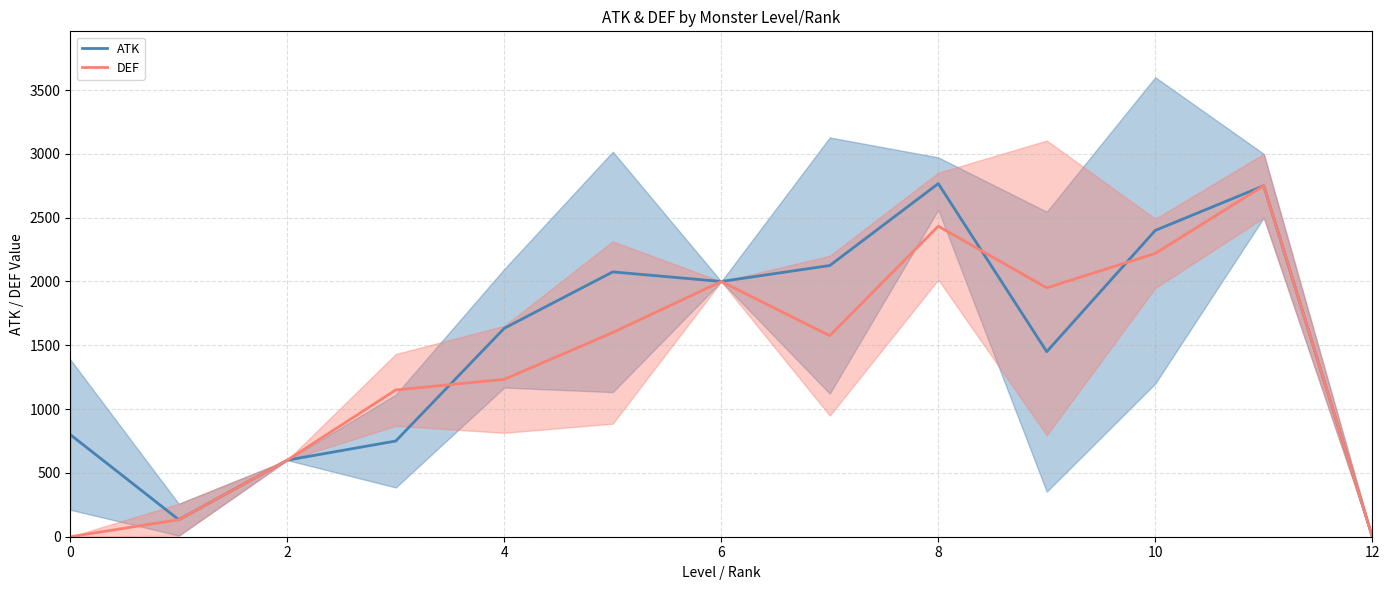

The value of DEF at 8 is 4238.7. True or false?

False